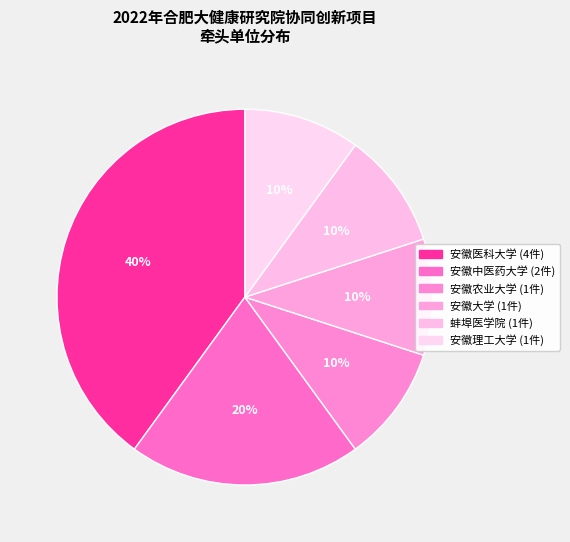

Which slice is the smallest?

安徽农业大学